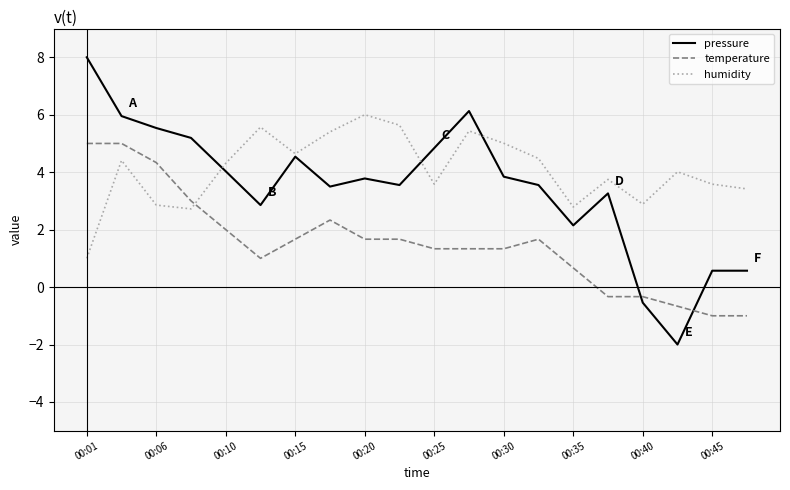

What are all the series names shown in the legend?

pressure, temperature, humidity